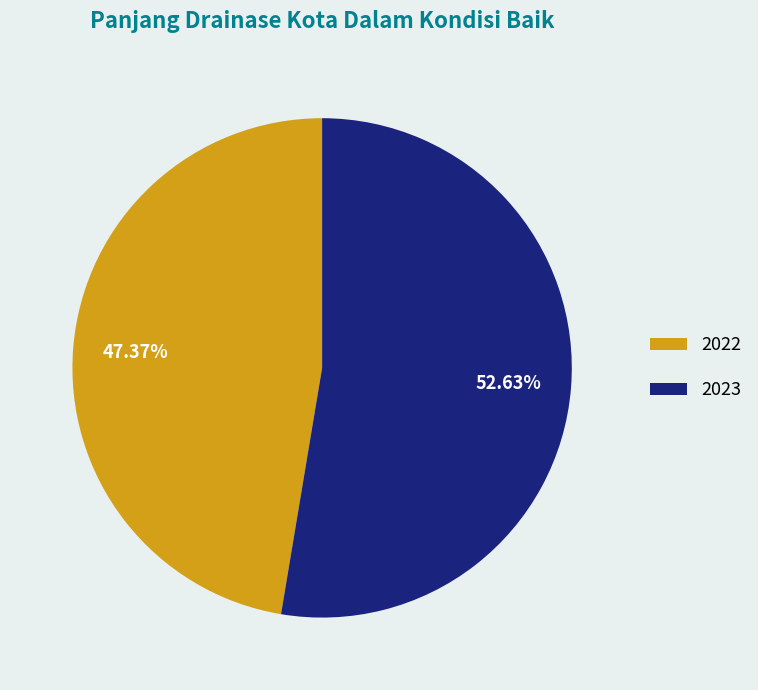

What percentage is the 2023 slice, to the nearest percent?

53%